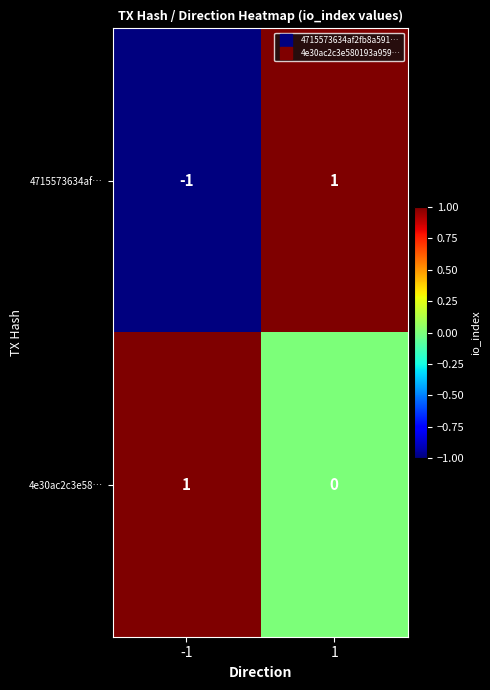

At which category is the sum across all series the highest?

1